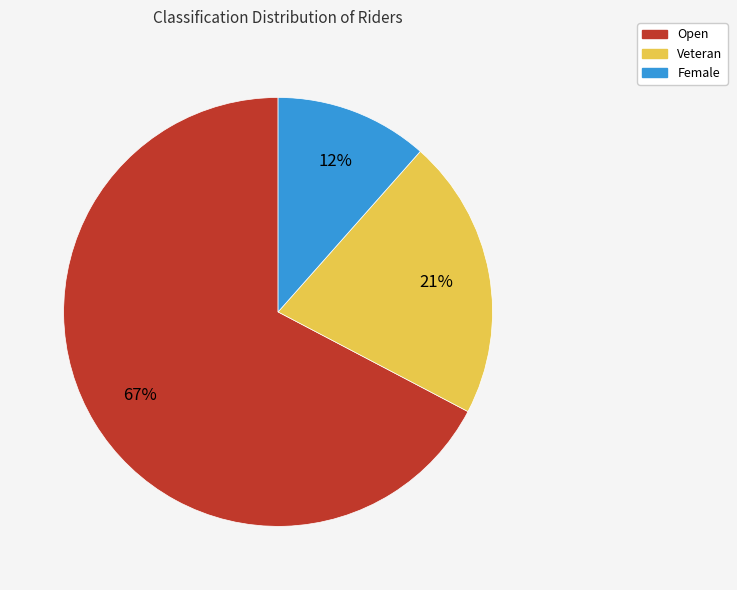

Count the number of slices in the pie.

3